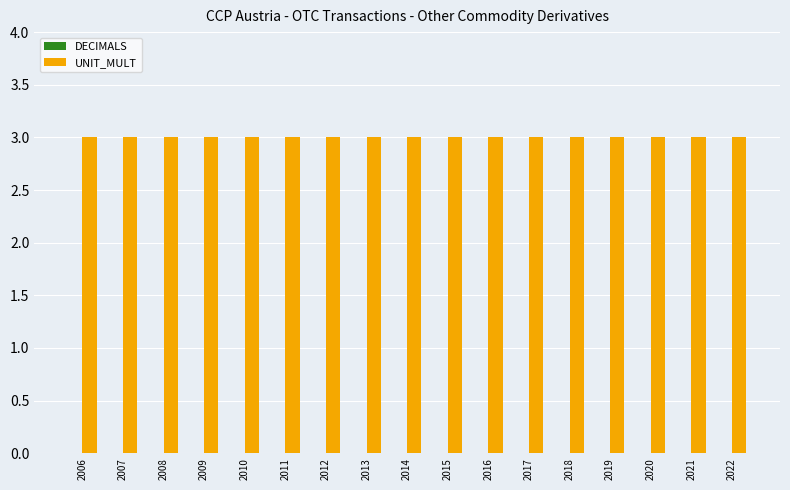

What is the lowest value of the UNIT_MULT series?

3